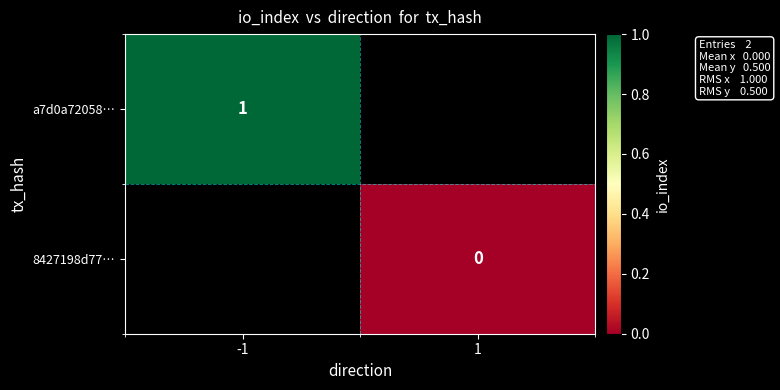

At how many categories does at least one series exceed 0?

1